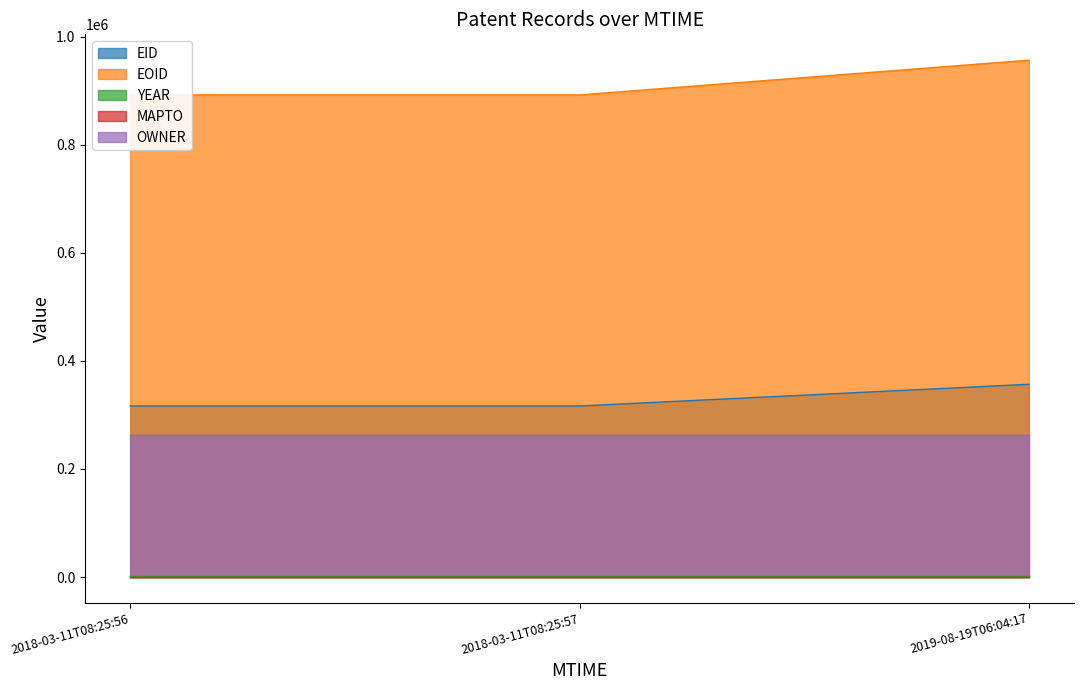

Read the EOID value at 2018-03-11T08:25:56, to the nearest 100.

892400